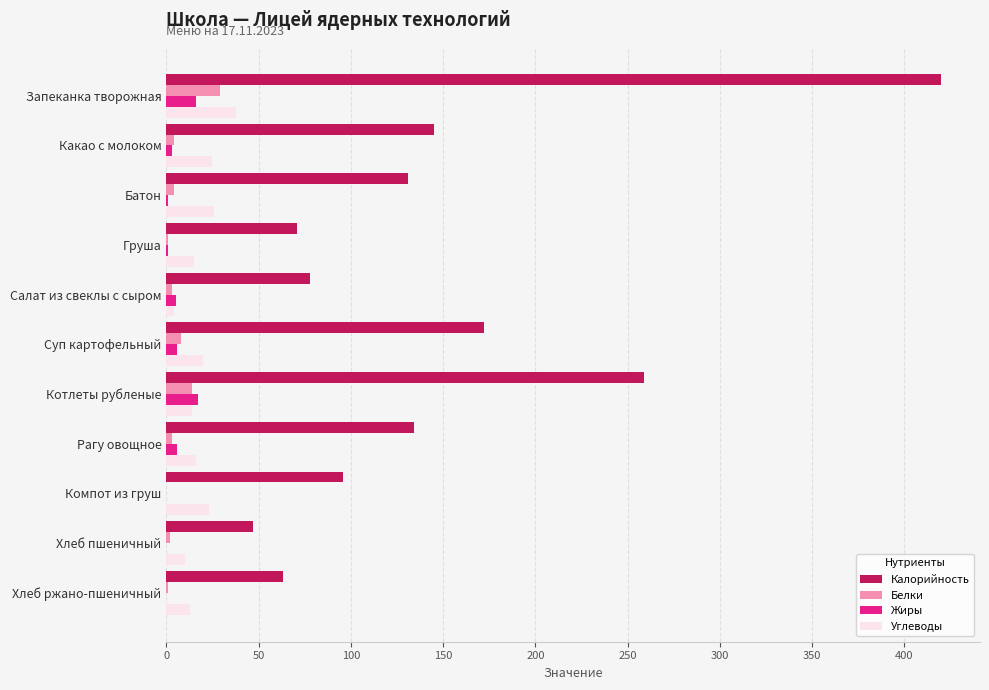

Which series changed the most between Запеканка творожная and Суп картофельный?

Калорийность